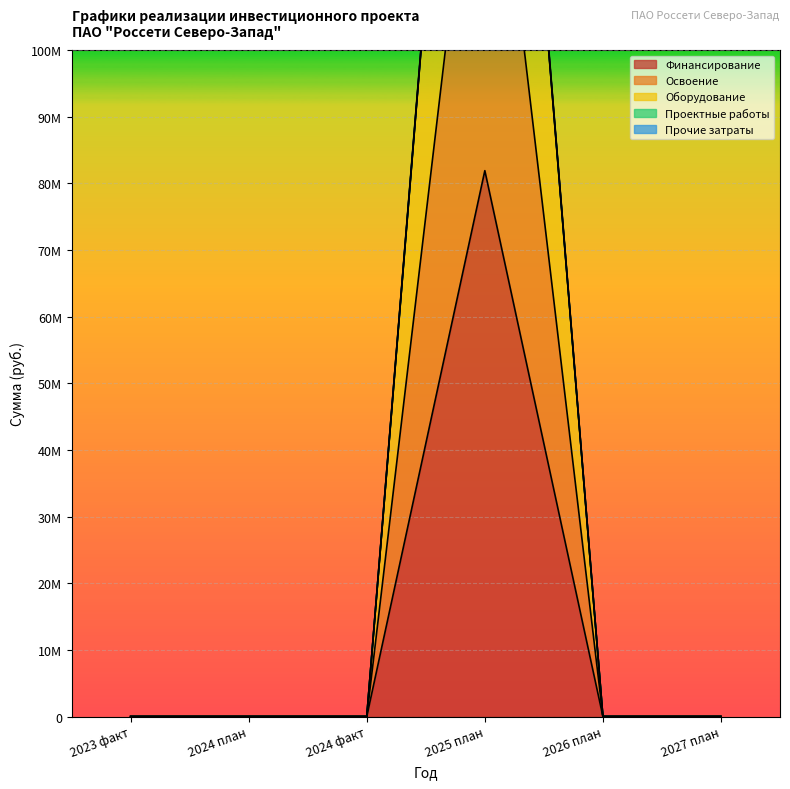

The Освоение series shows 0 at 2024 план. True or false?

True